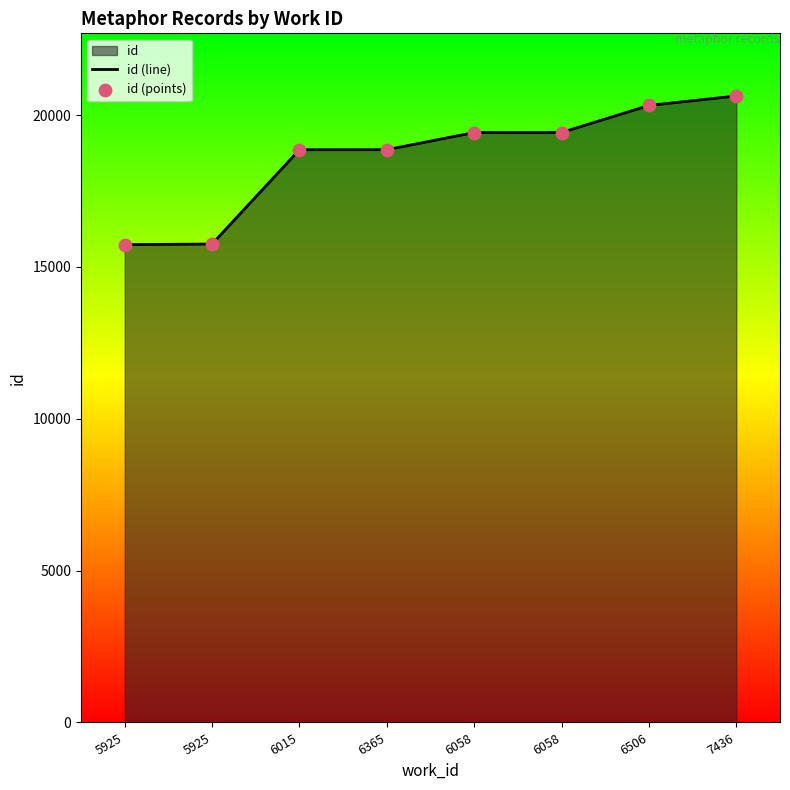

Is the value of id (line) at 6506 greater than the value of id (points) at 6506?

No